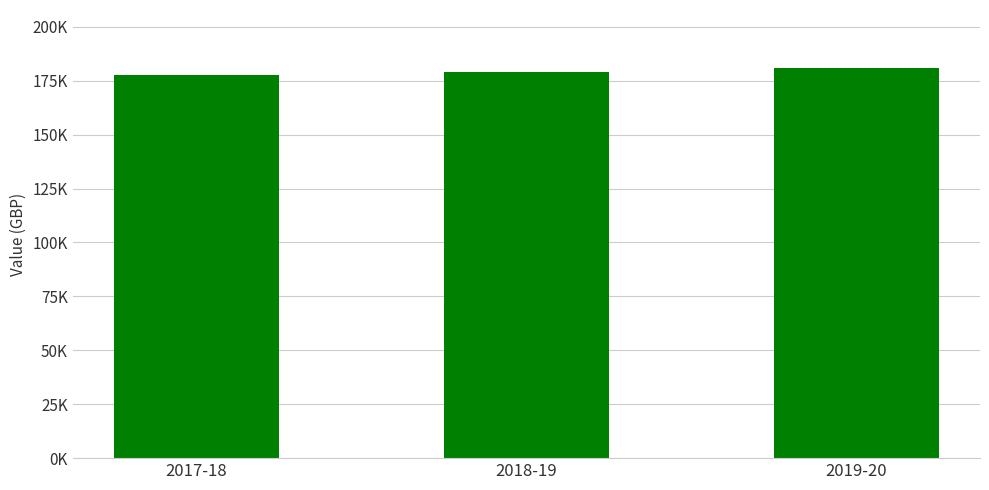

What is the value of the 3rd bar from the left?

180687.0